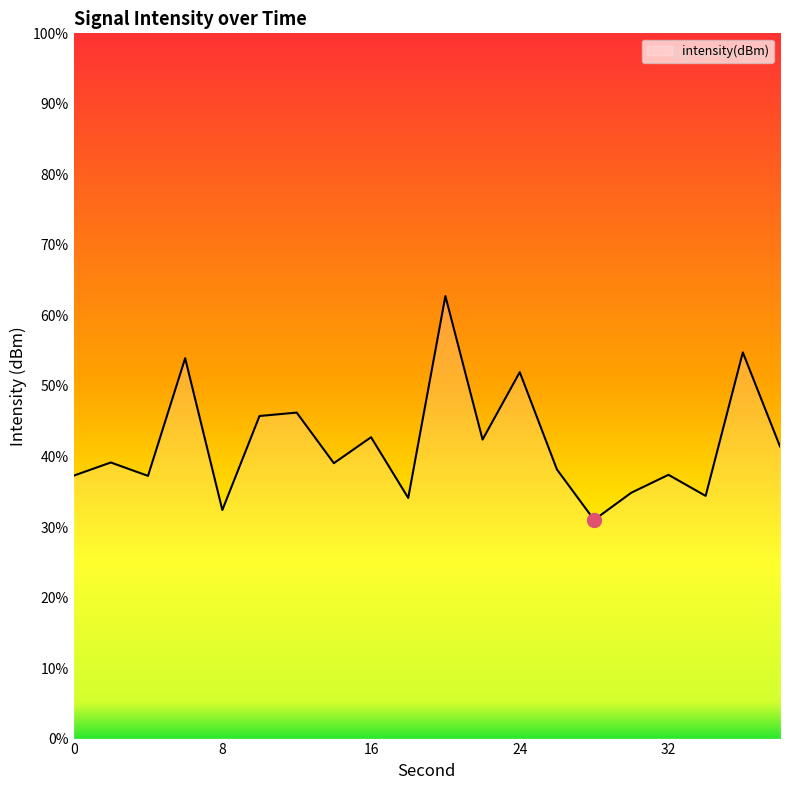

At which category does the chart reach its minimum across all series?

28